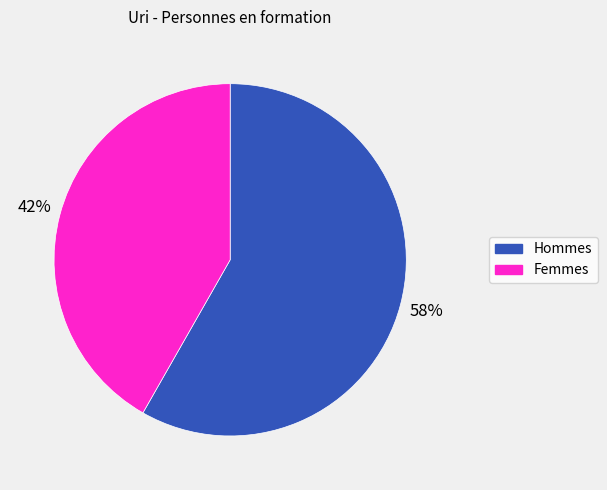

To the nearest percent, what is the combined percentage of Hommes and Femmes?

100%